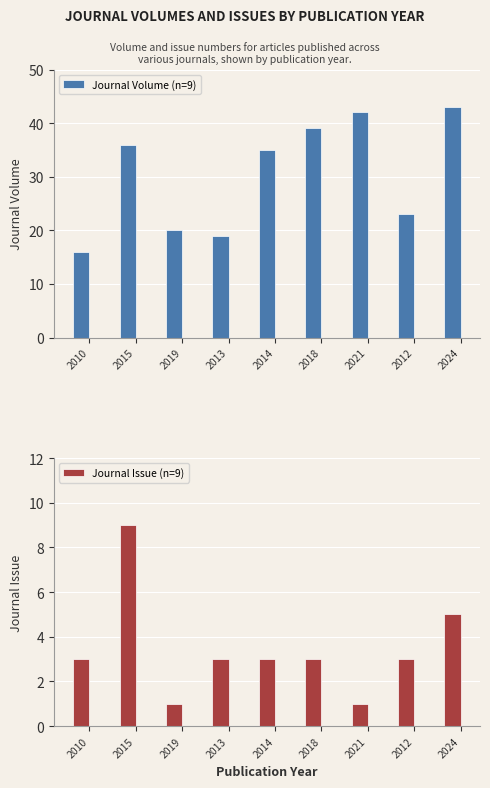

What is the total value across all series at 2024?

48